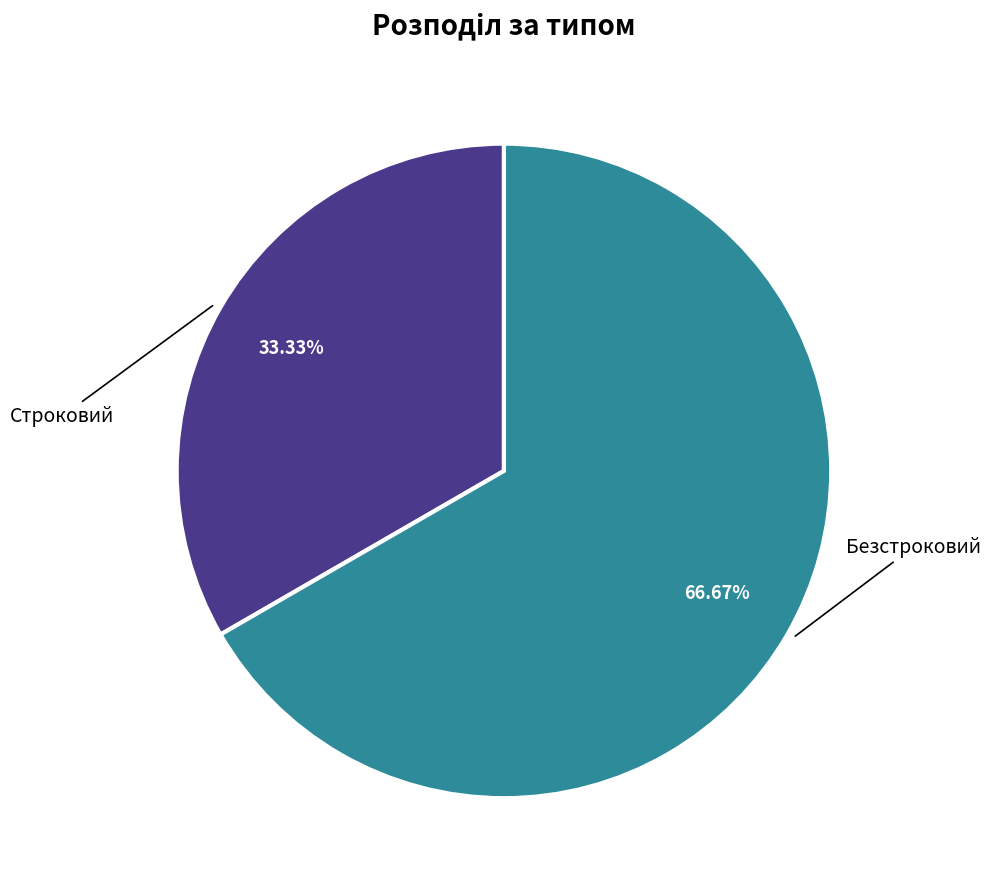

Is there a majority slice in this chart?

Yes